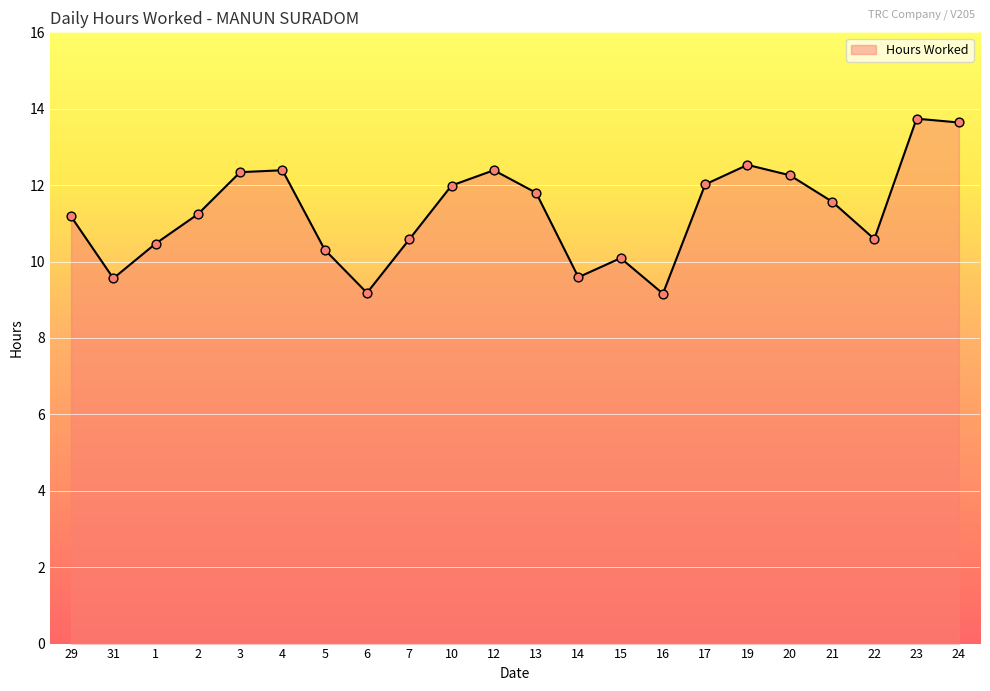

Approximately how many times larger is the value at 12 compared to 16?

1.4